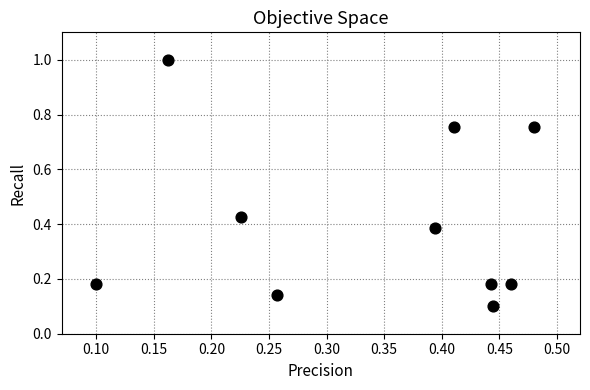

What is the average X value?

0.3